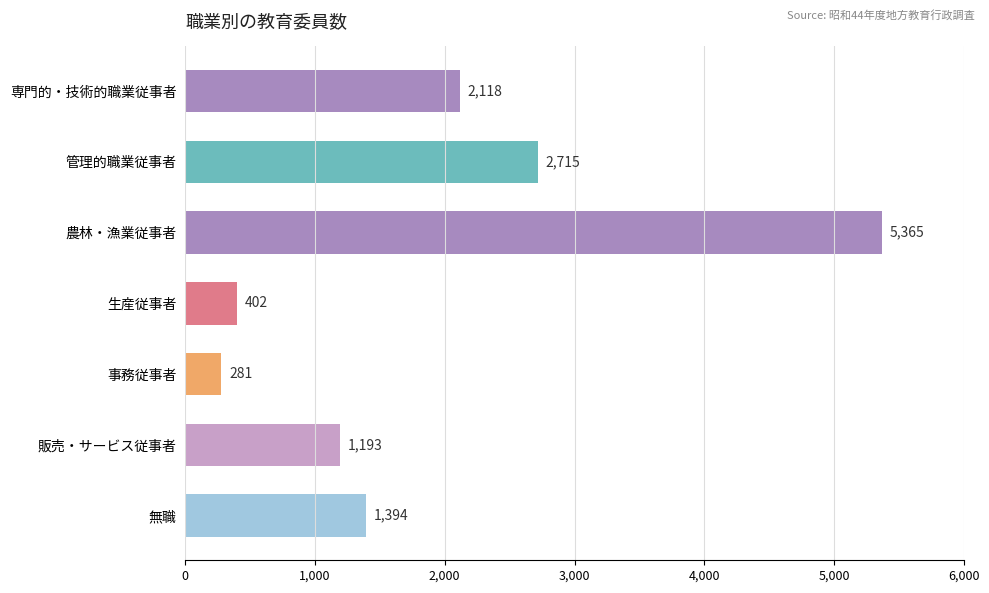

Reading bottom to top, extract all data points from this chart.

無職=1394	販売・サービス従事者=1193	事務従事者=281	生産従事者=402	農林・漁業従事者=5365	管理的職業従事者=2715	専門的・技術的職業従事者=2118